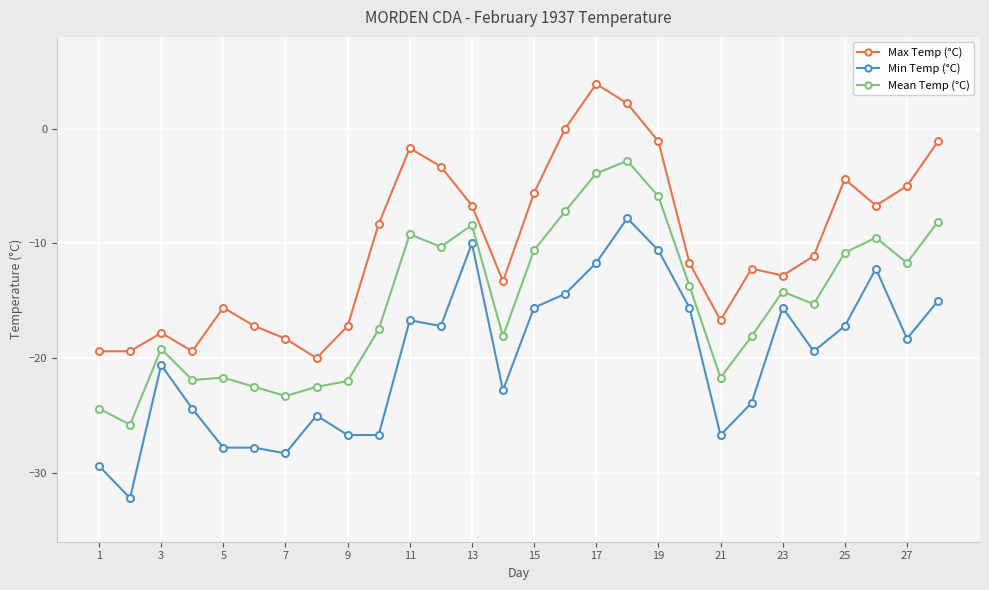

True or false: Mean Temp (°C) and Max Temp (°C) cross at least once.

False